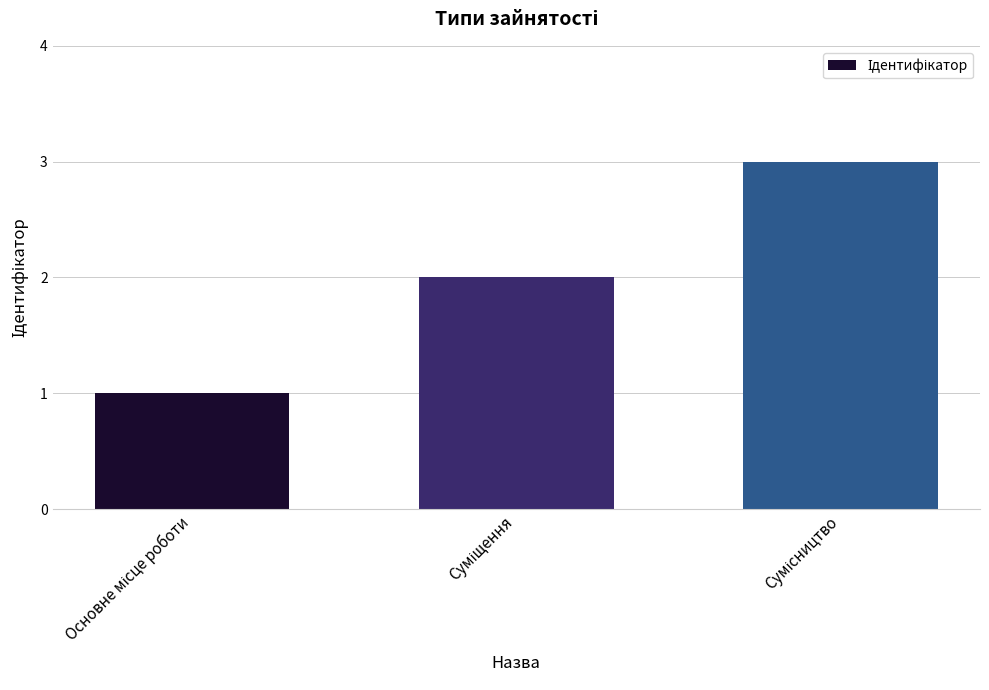

Reading left to right, what are all the values shown in this chart?

1	2	3